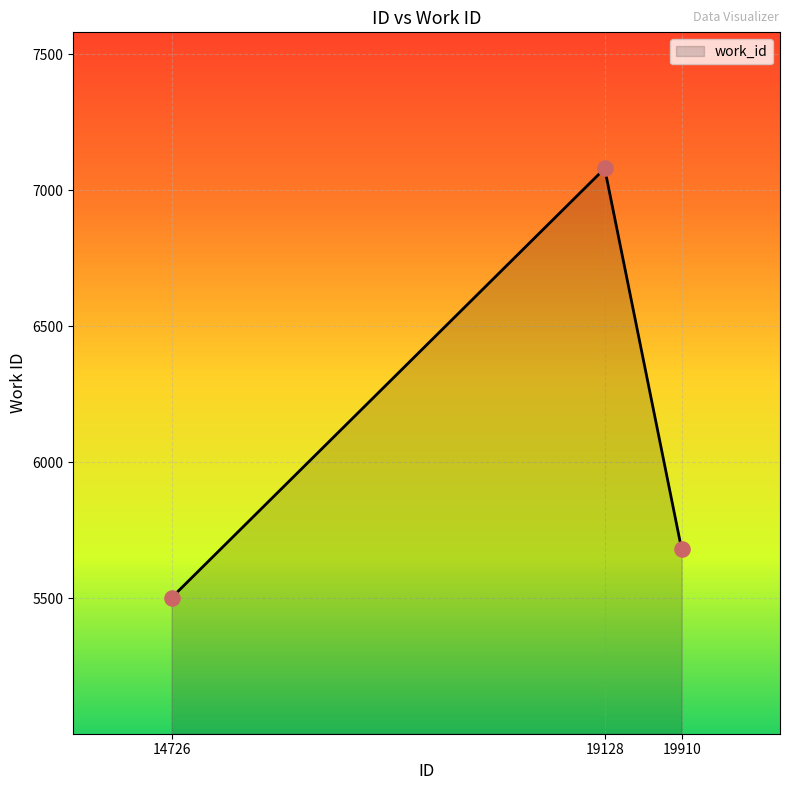

What is the change in value from 14726 to 19128?

+1577